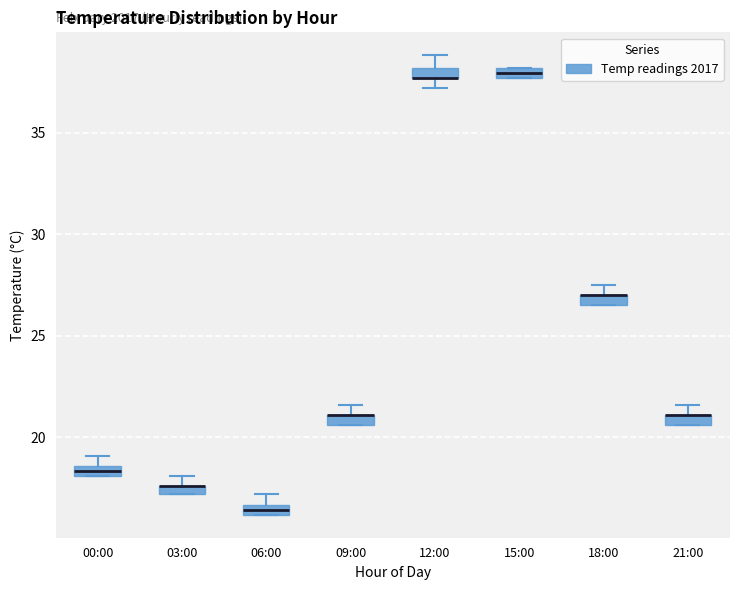

Where is the lower edge of the box for 21:00 on the y-axis? The values are not printed on the chart, so give them approximately, as read against the axis.

20.5